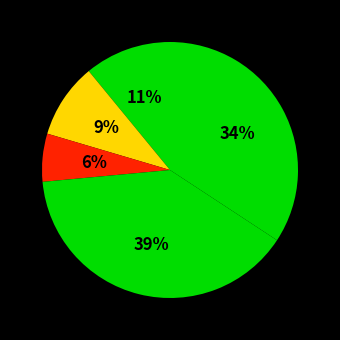

How many slices are in this pie chart?

5